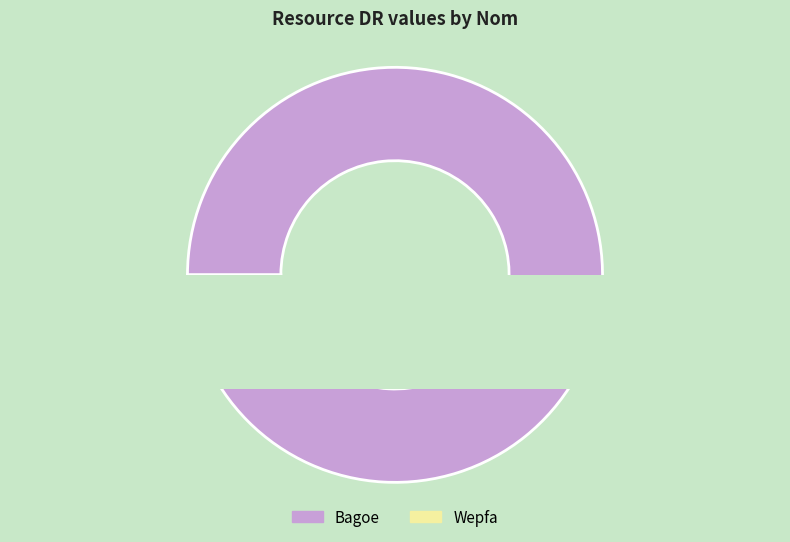

Rank the categories by value from lowest to highest.

Wepfa, Bagoe